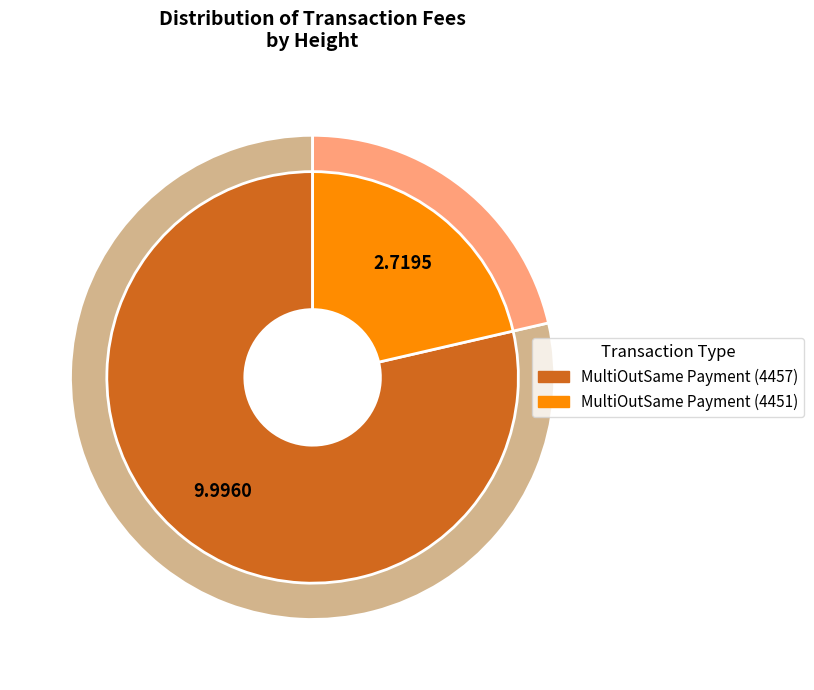

What percentage is the MultiOutSame Payment (4451) slice, to the nearest percent?

21%